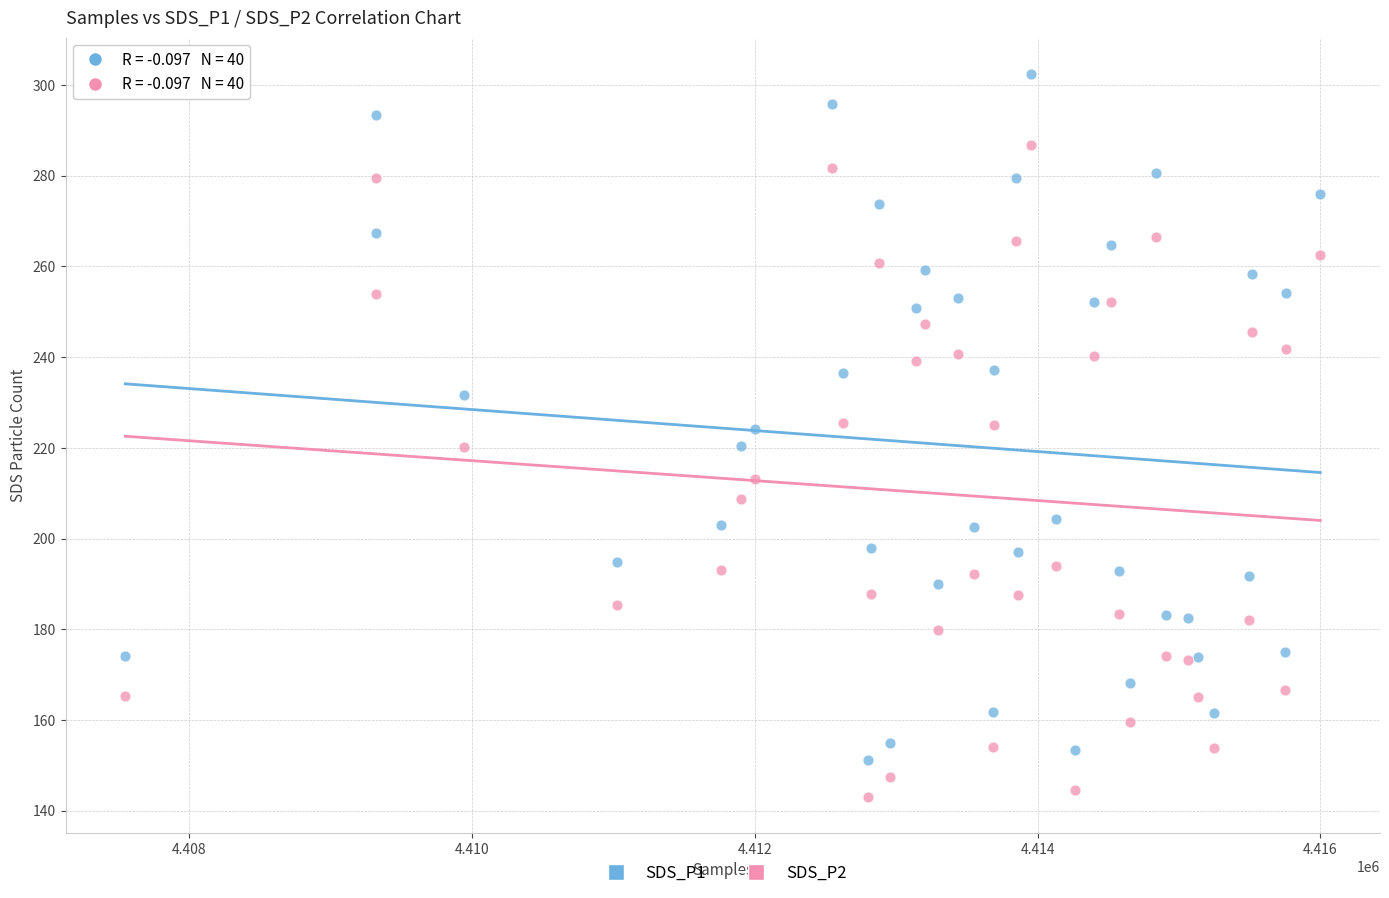

Which series has the widest spread of Y values?

SDS_P1